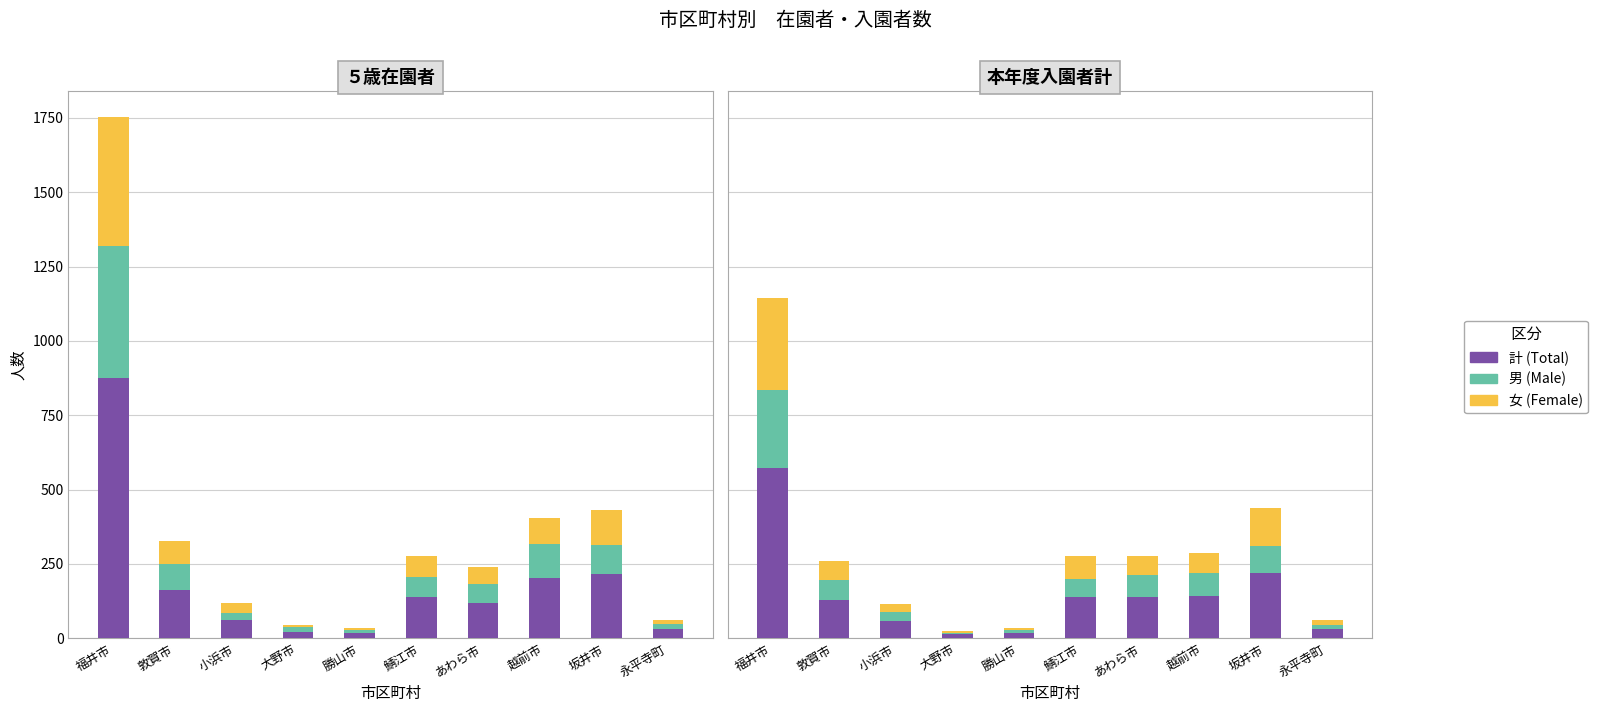

What is the difference between the second highest and second lowest values in the 5歳在園者(男) series?

100